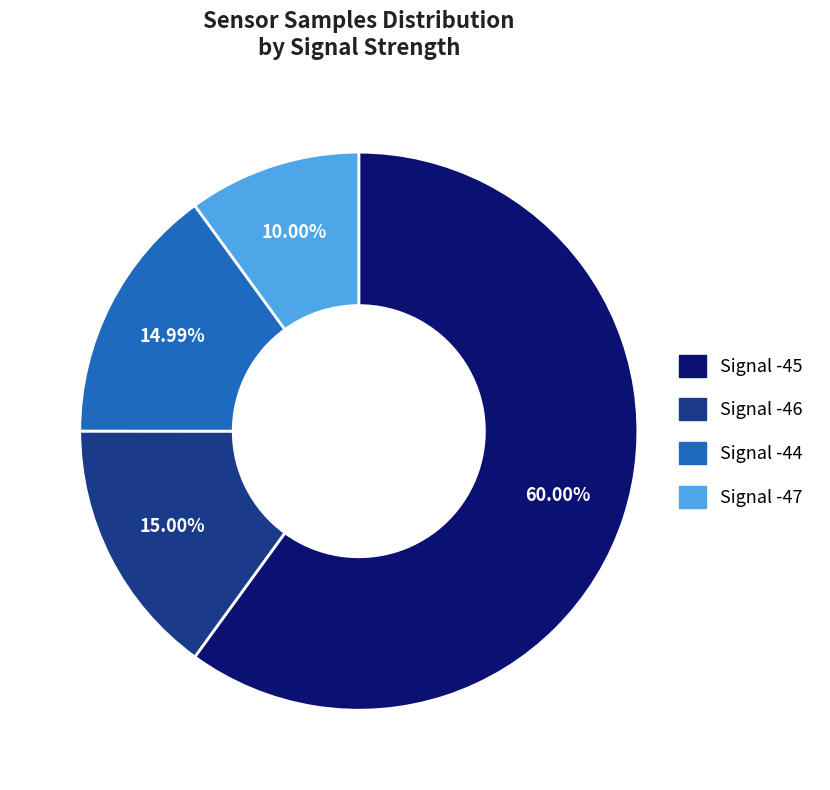

Is there a majority slice in this chart?

Yes